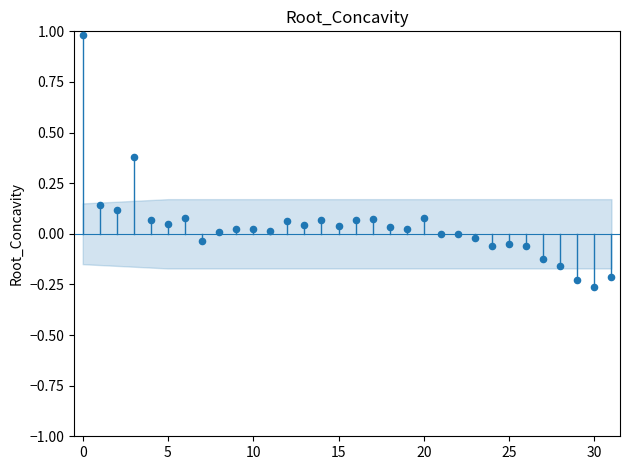

What is the range of Y values (max minus min)?

1.2